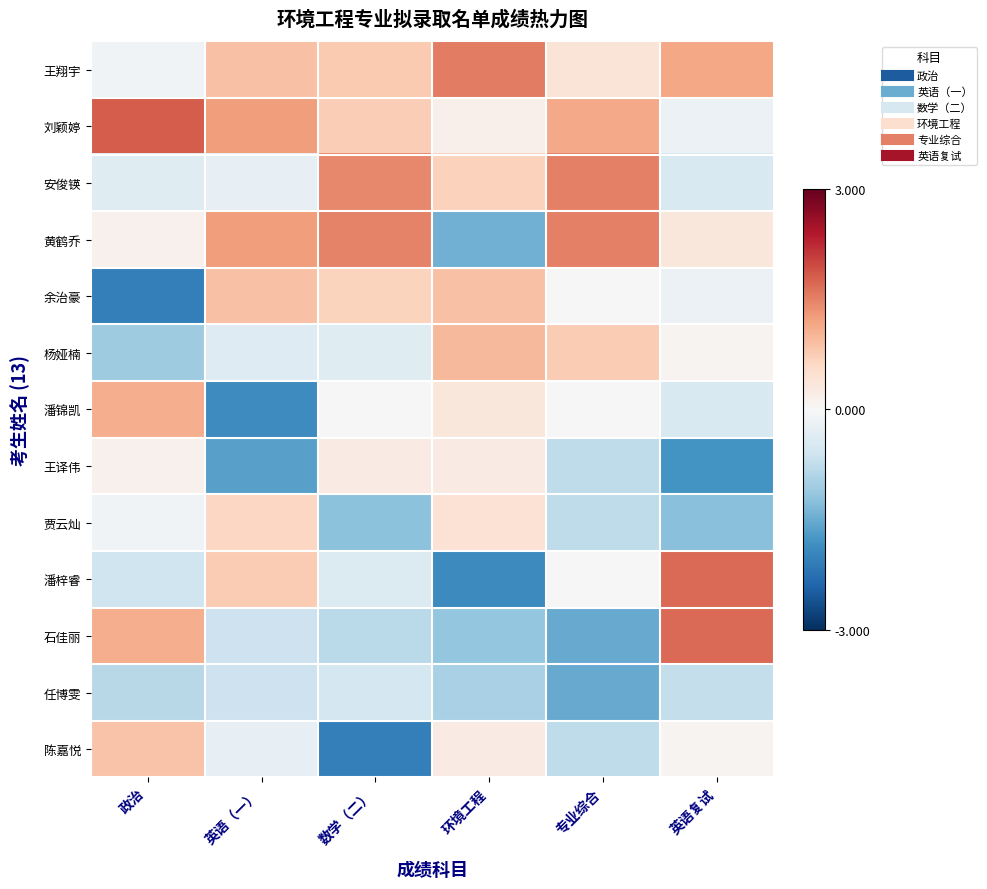

What is the difference between the highest and lowest values at 专业综合?

3.0